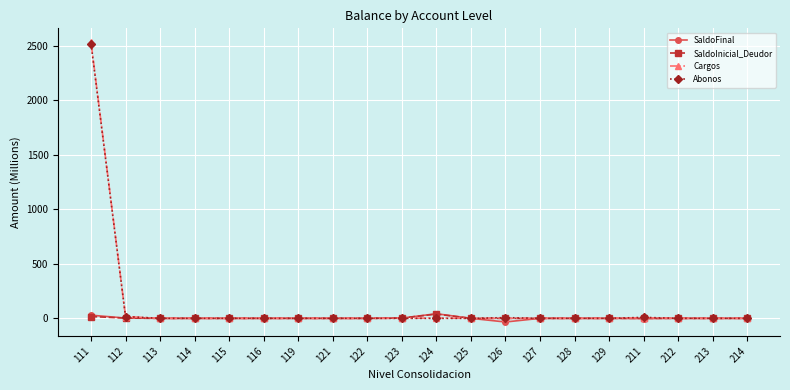

Which series has the widest spread of values?

Cargos